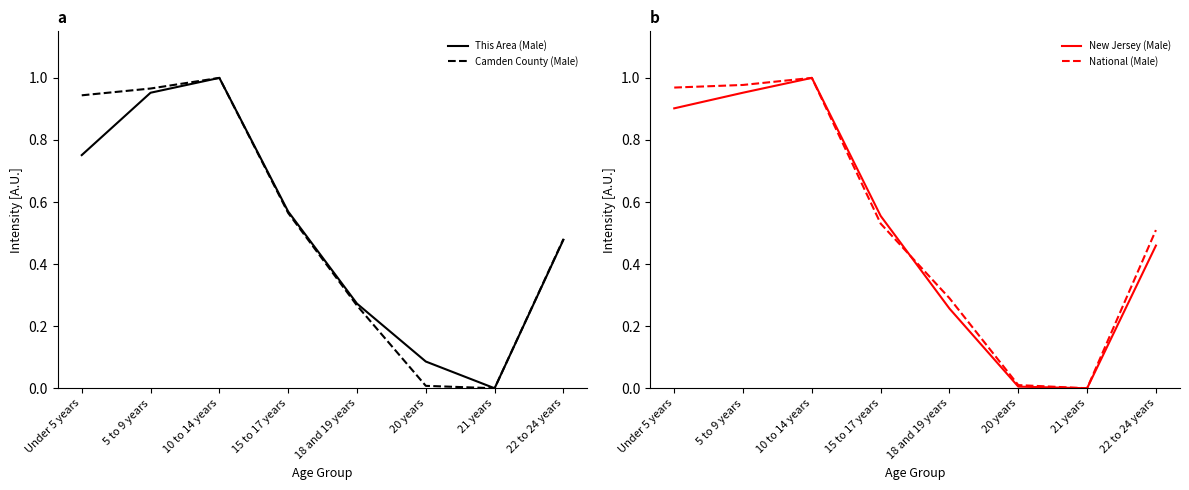

How many times do This Area (Male) and National (Male) cross each other?

2